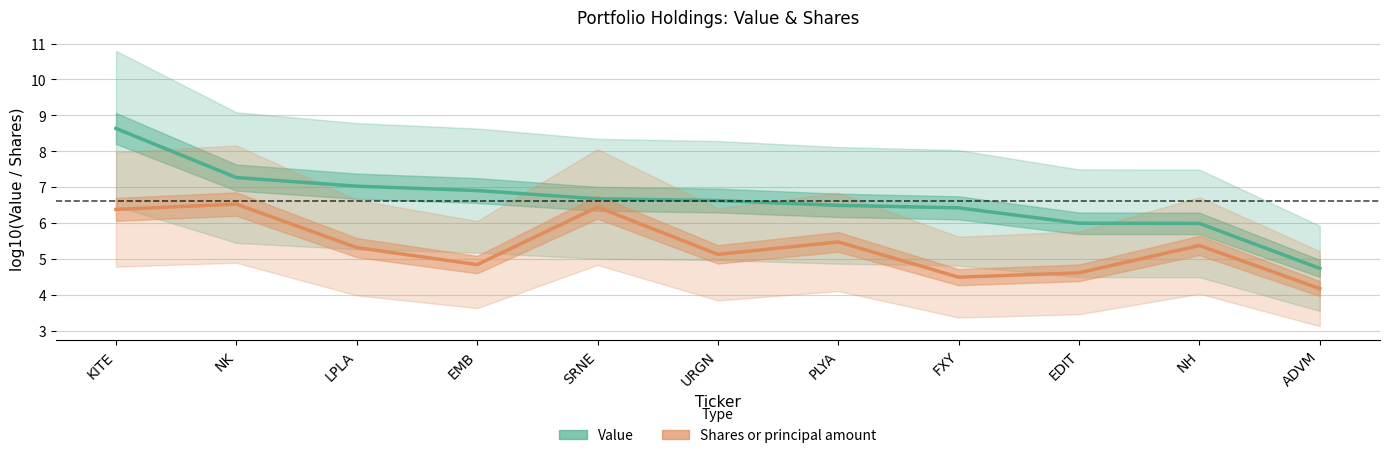

Between NK and LPLA, which series saw the biggest shift?

Shares or principal amount